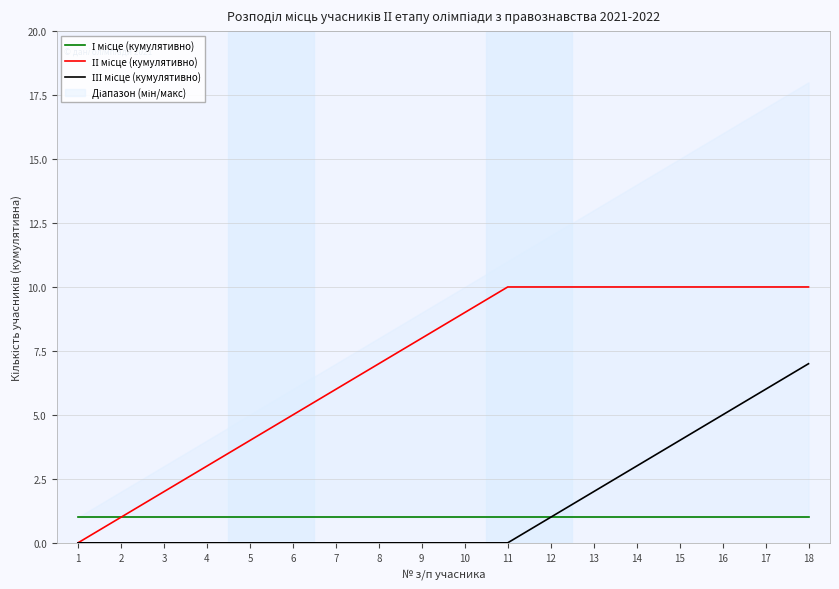

Count the ІІ місце (кумулятивно) values in the range 4 to 10.

14